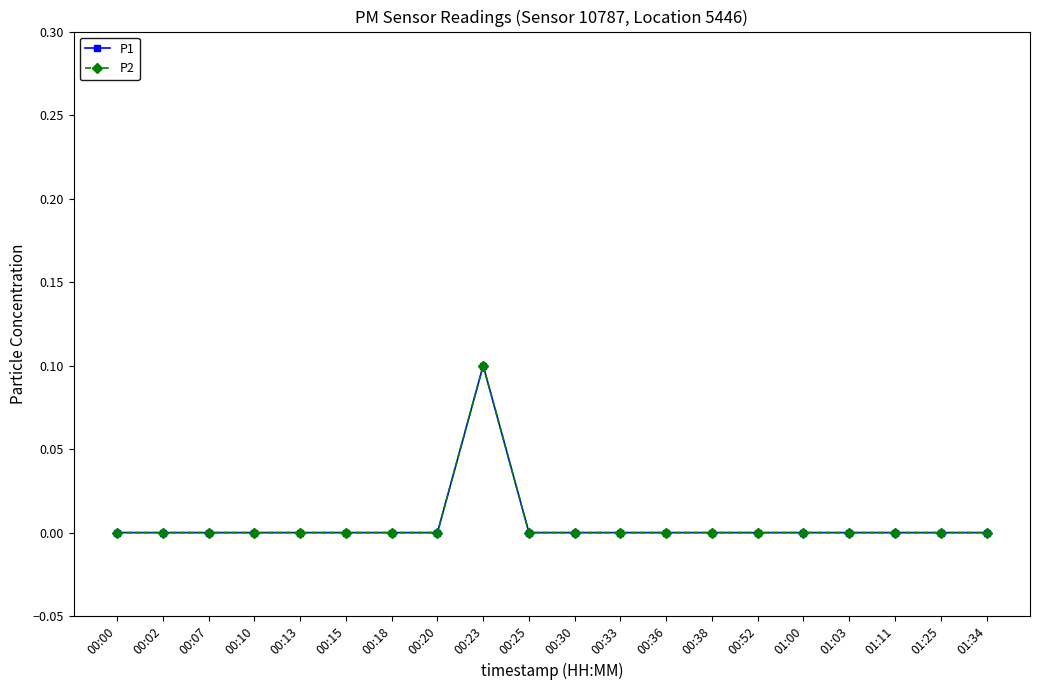

How many interior local peaks does the P2 series have?

1